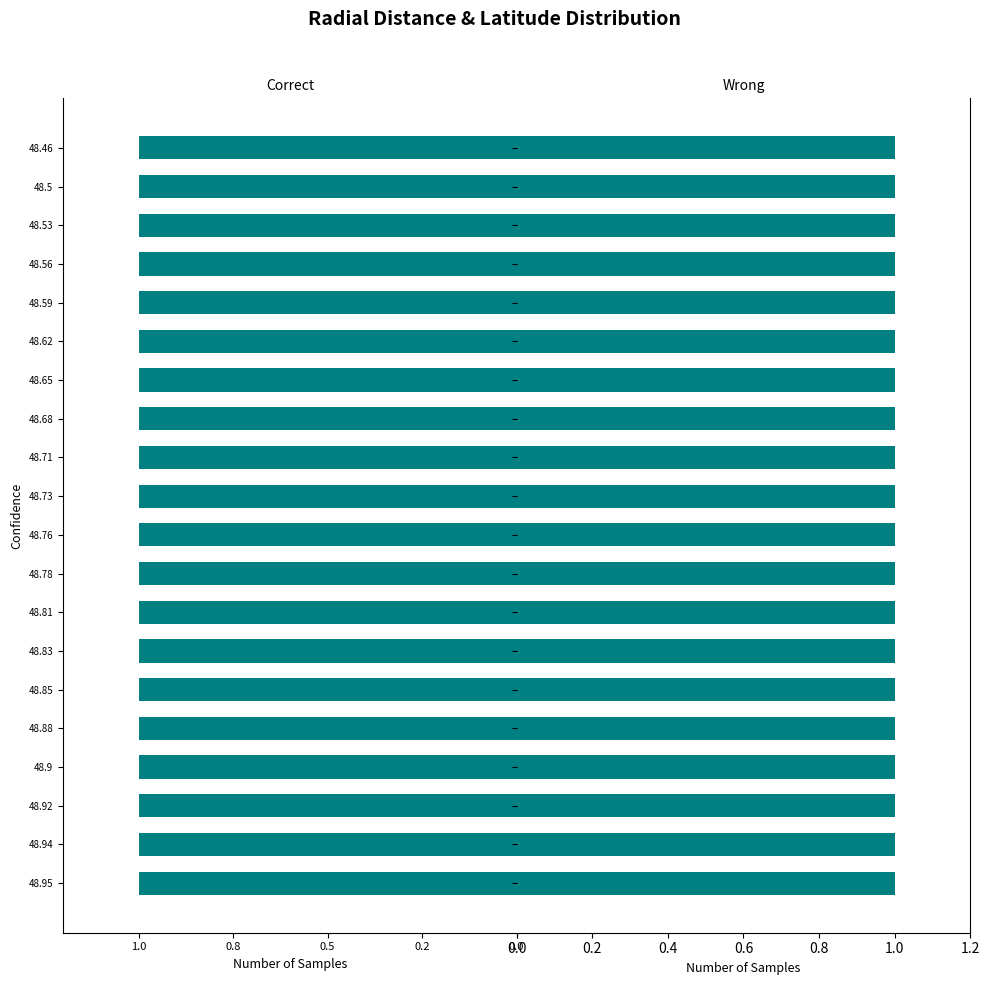

The Latitude series shows -0.5 at 2010-300T06:30. True or false?

False